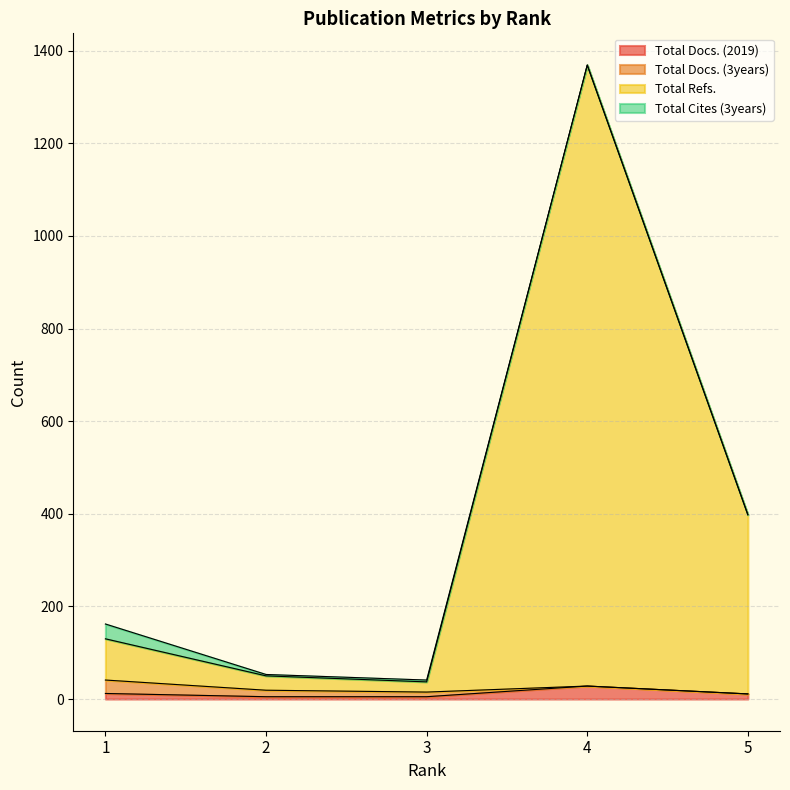

True or false: Total Refs. and Total Docs. (2019) intersect in this chart.

False